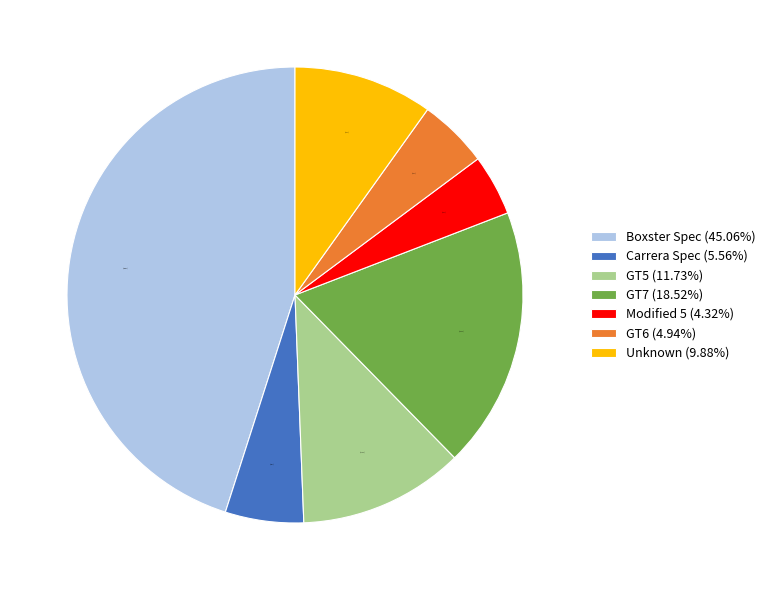

Approximately how many times larger is the value at GT7 compared to GT5?

1.6